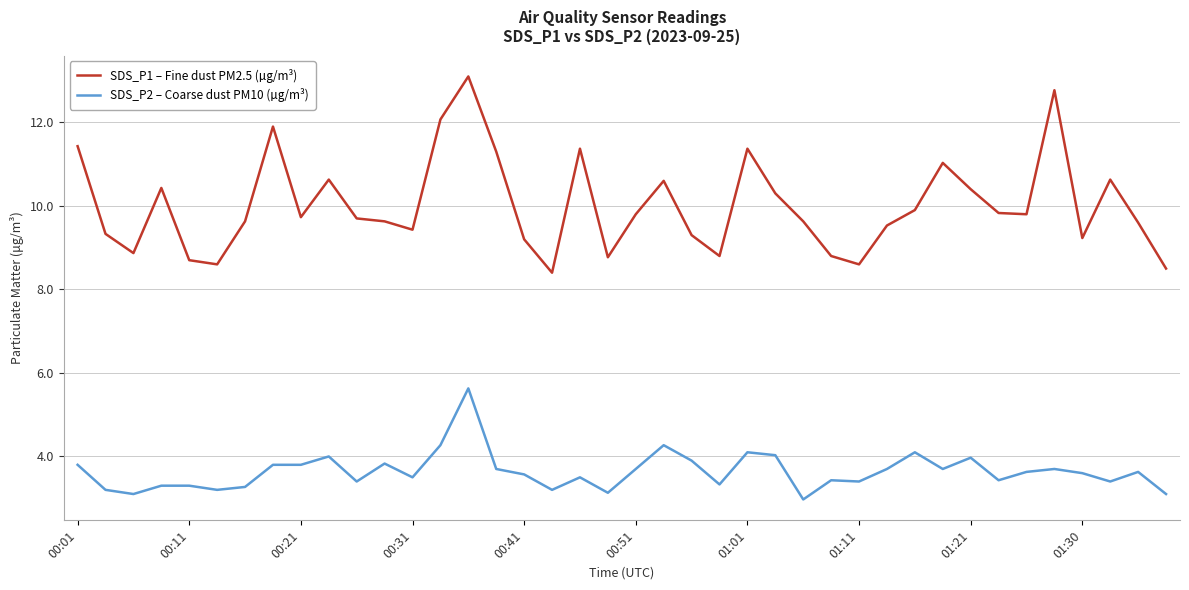

Reading right to left, extract all data points from this chart.

SDS_P1 – Fine dust PM2.5 (µg/m³): 8.5	9.6	10.6	9.2	12.8	9.8	9.8	10.4	11.0	9.9	9.5	8.6	8.8	9.6	10.3	11.4	8.8	9.3	10.6	9.8	8.8	11.4	8.4	9.2	11.3	13.1	12.1	9.4	9.6	9.7	10.6	9.7	11.9	9.6	8.6	8.7	10.4	8.9	9.3	11.4
SDS_P2 – Coarse dust PM10 (µg/m³): 3.1	3.6	3.4	3.6	3.7	3.6	3.4	4.0	3.7	4.1	3.7	3.4	3.4	3.0	4.0	4.1	3.3	3.9	4.3	3.7	3.1	3.5	3.2	3.6	3.7	5.6	4.3	3.5	3.8	3.4	4.0	3.8	3.8	3.3	3.2	3.3	3.3	3.1	3.2	3.8